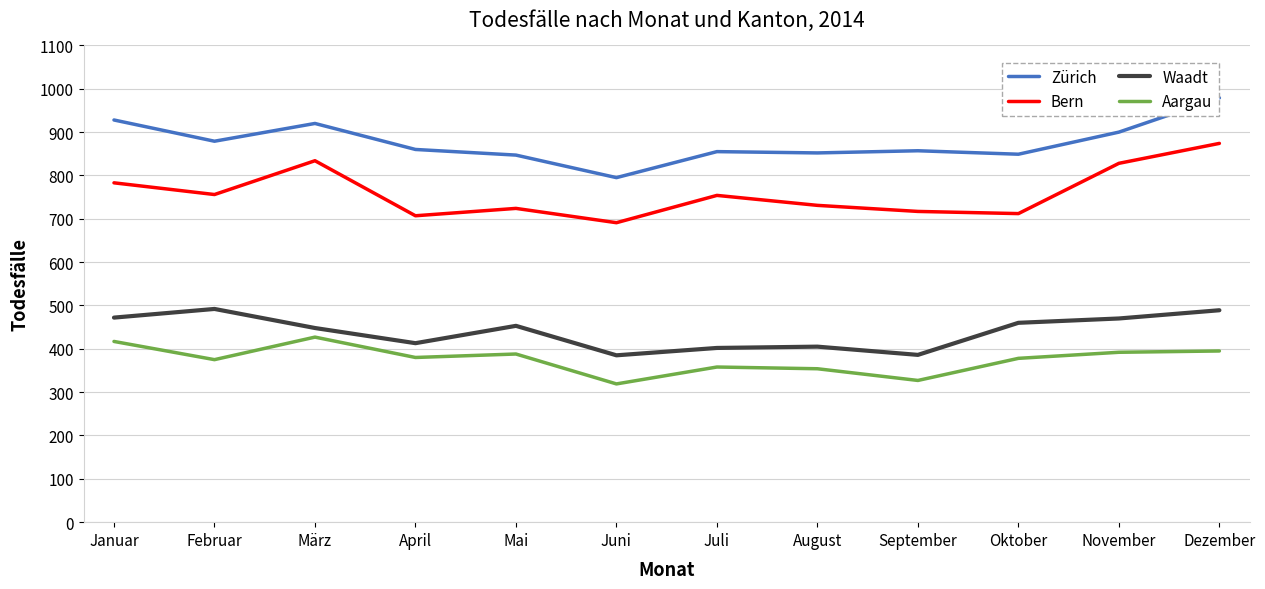

What is the spread (max minus min) of values at November?

508